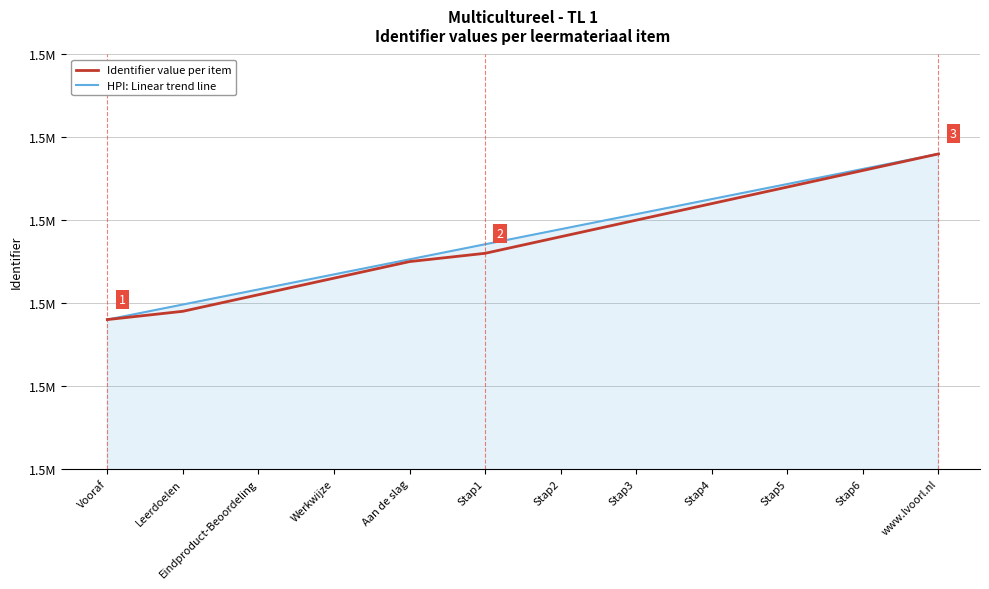

What is the difference between the Identifier value per item values at Aan de slag and Eindproduct-Beoordeling?

4.0